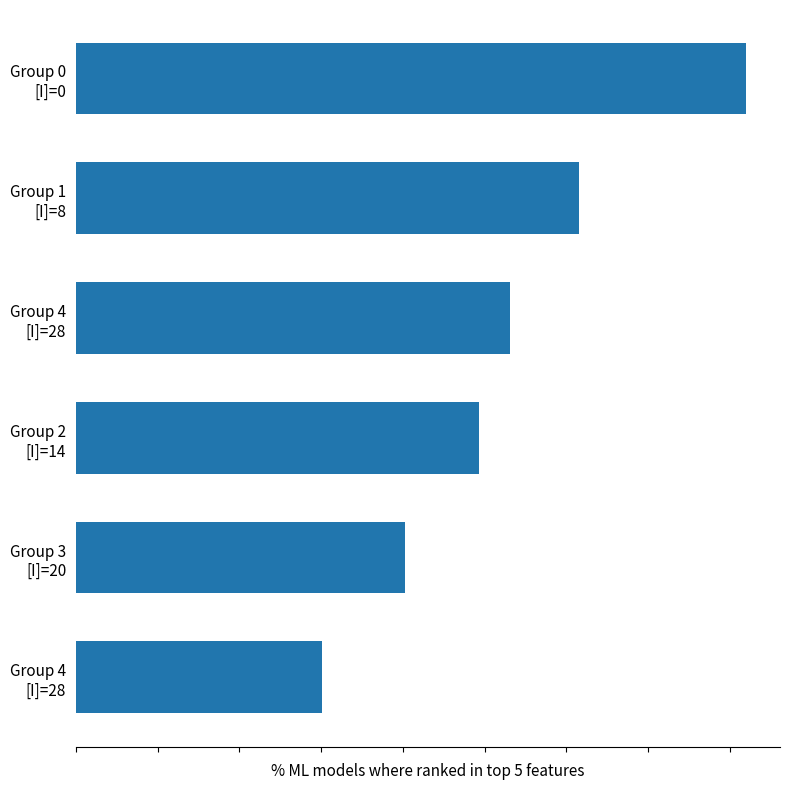

Does the chart contain any negative values?

No